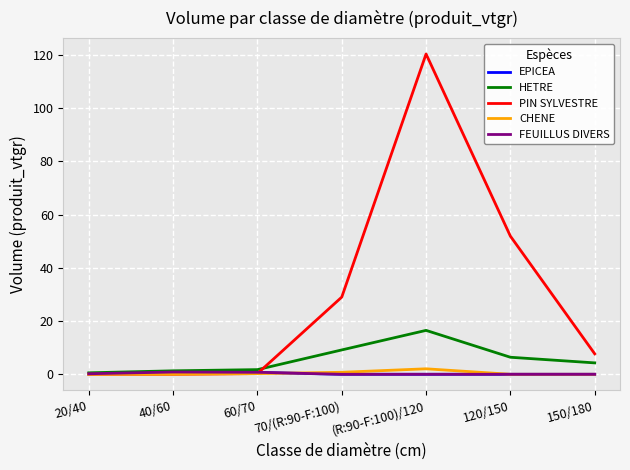

Which series has the widest spread of values?

PIN SYLVESTRE